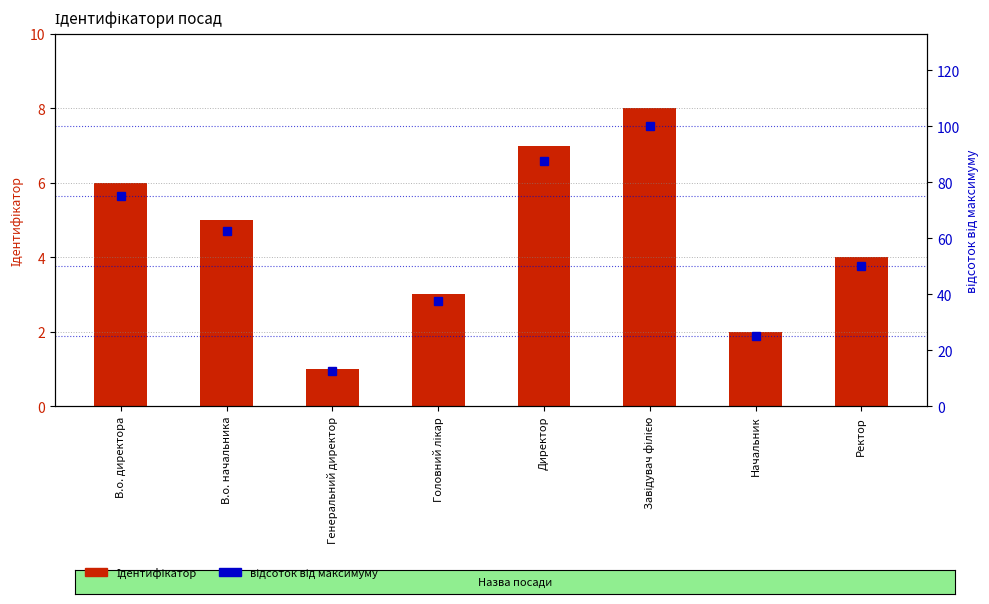

Reading left to right, list all the values displayed in this chart.

Ідентифікатор: 6.0	5.0	1.0	3.0	7.0	8.0	2.0	4.0
відсоток від максимуму: 75.0	62.5	12.5	37.5	87.5	100.0	25.0	50.0